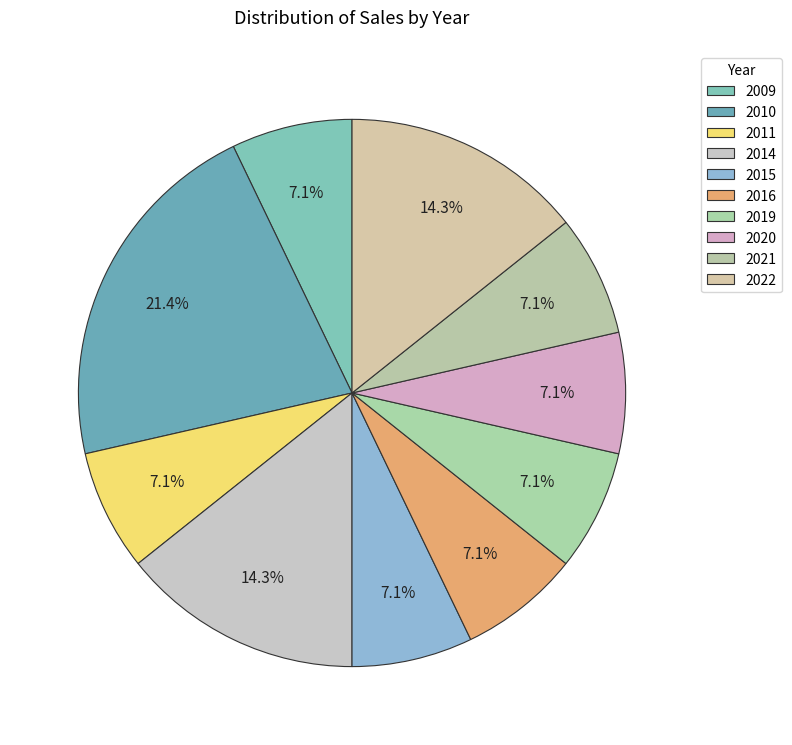

What is the change in value from 2011 to 2019?

+130000